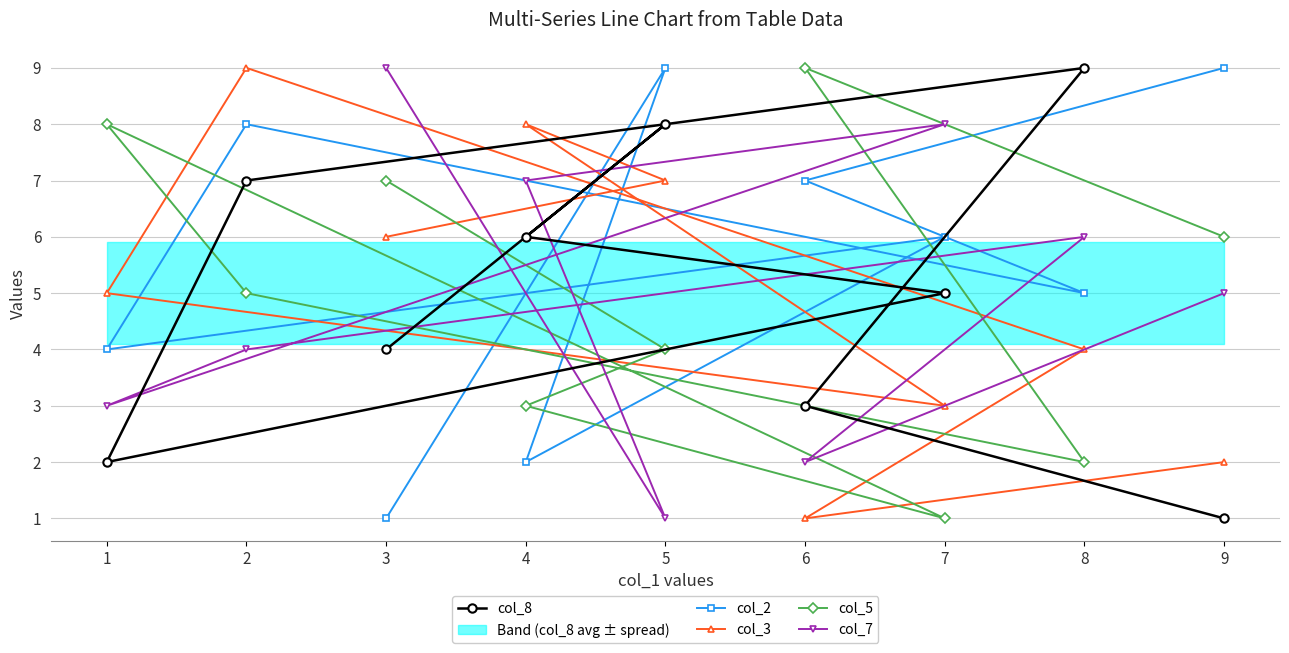

How many values in the col_8 series exceed 5?

4